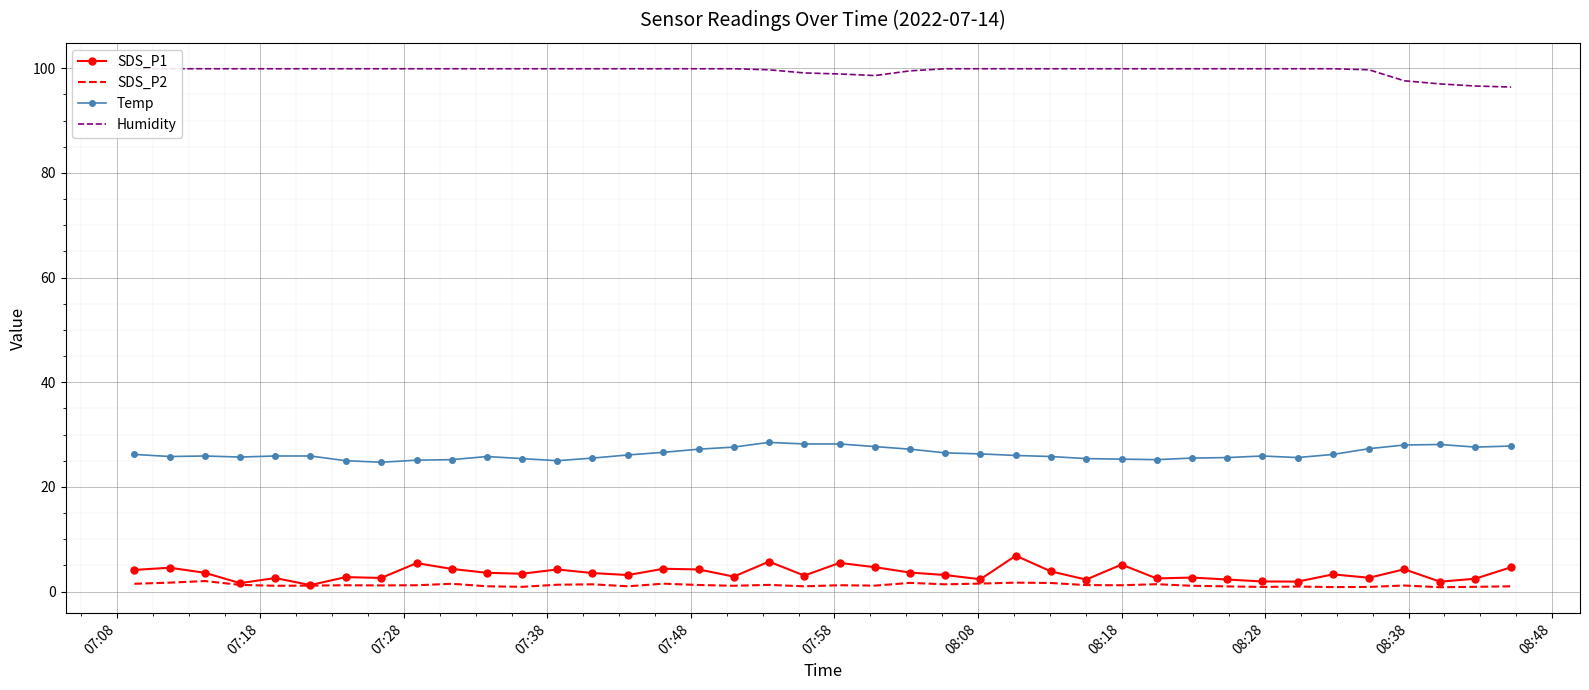

List the series in order of their peak value, highest first.

Humidity, Temp, SDS_P1, SDS_P2